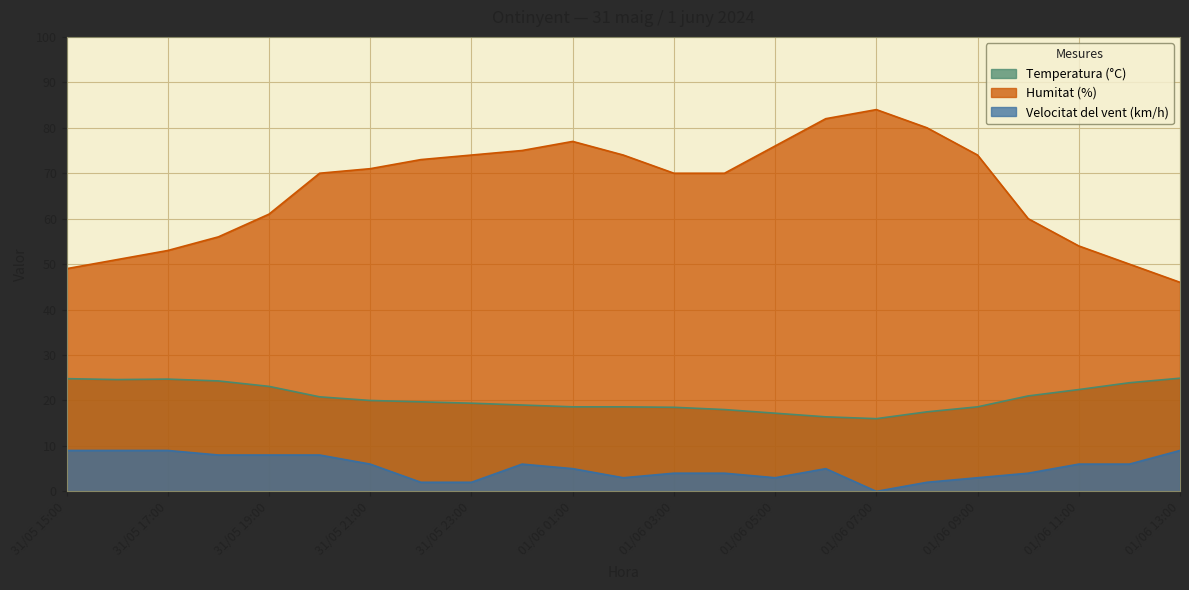

How many interior local peaks does the Humitat (%) series have?

2